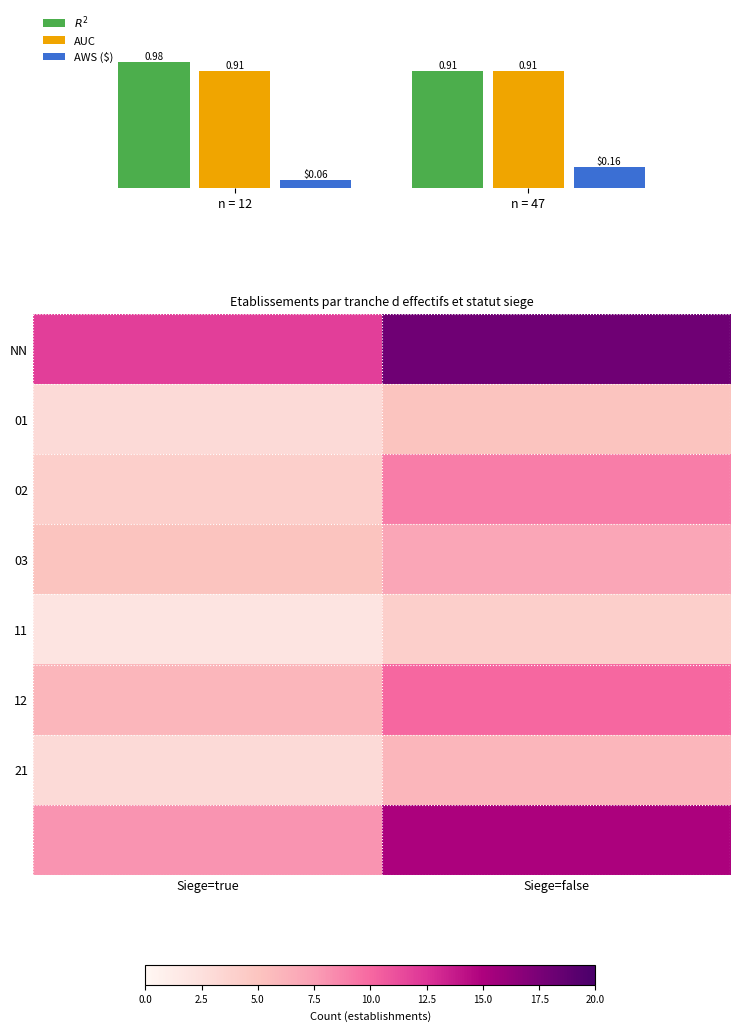

The value of 02 at Siege=true is 6. True or false?

False